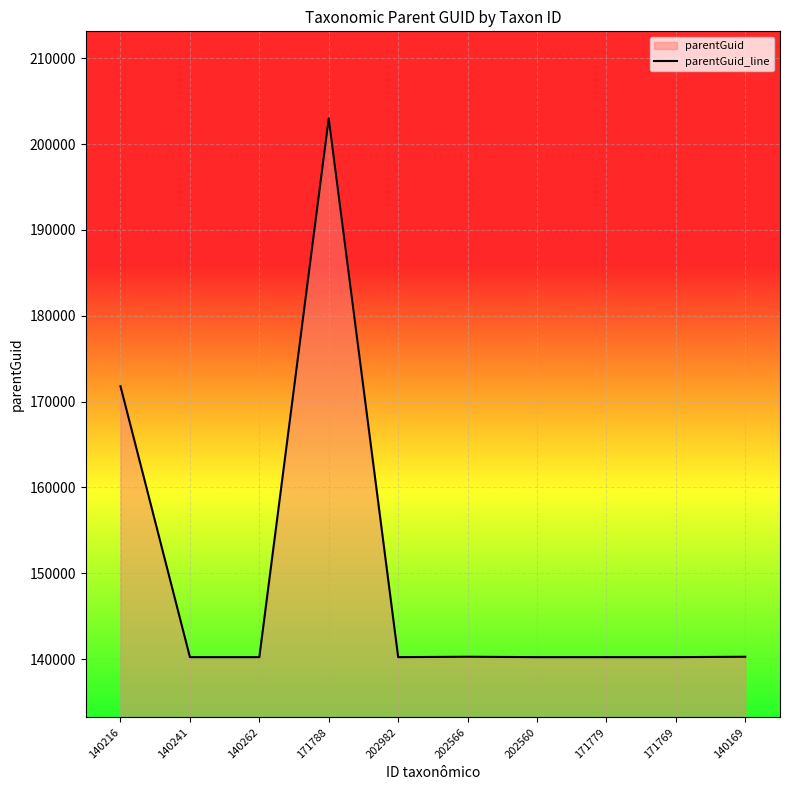

How many lines are shown in the chart?

1